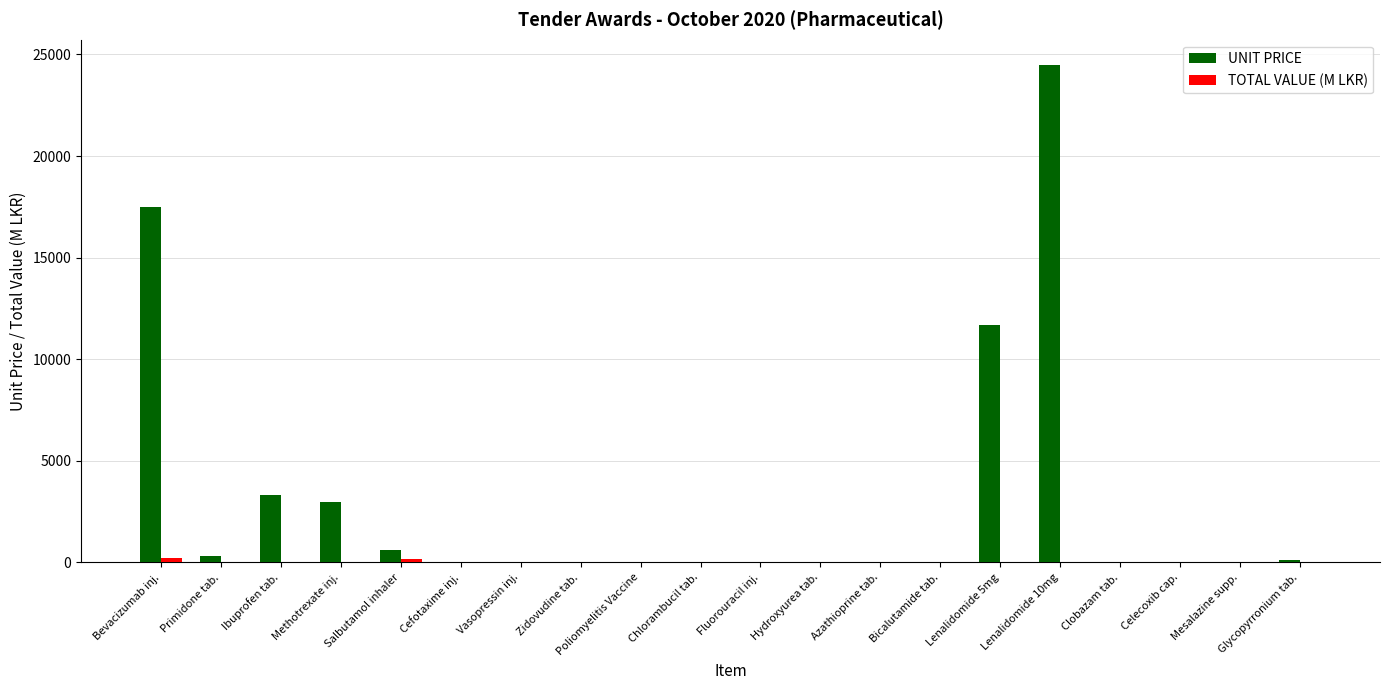

Which category has the highest value across all series?

Lenalidomide 10mg